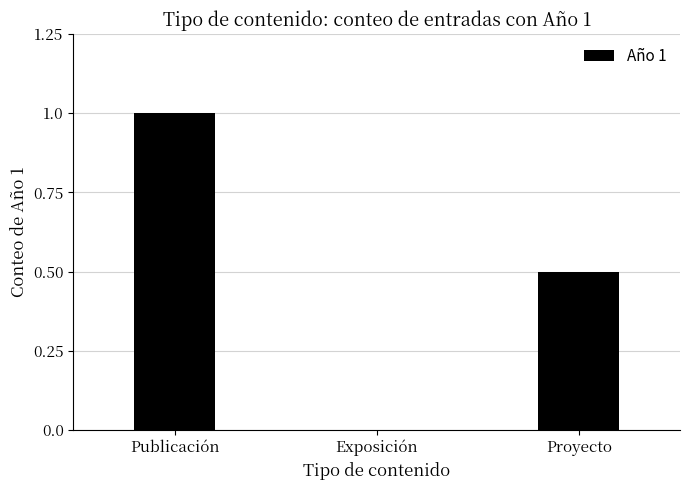

List the labels in order of value, smallest first.

Exposición, Proyecto, Publicación